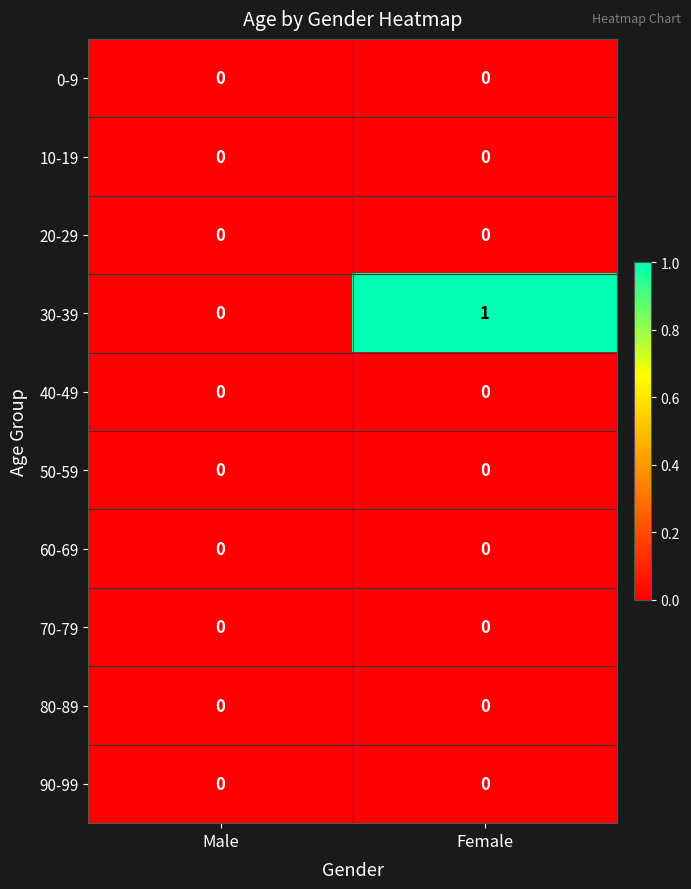

Reading right to left, transcribe all the data shown in this chart.

0-9: 0	0
10-19: 0	0
20-29: 0	0
30-39: 1	0
40-49: 0	0
50-59: 0	0
60-69: 0	0
70-79: 0	0
80-89: 0	0
90-99: 0	0